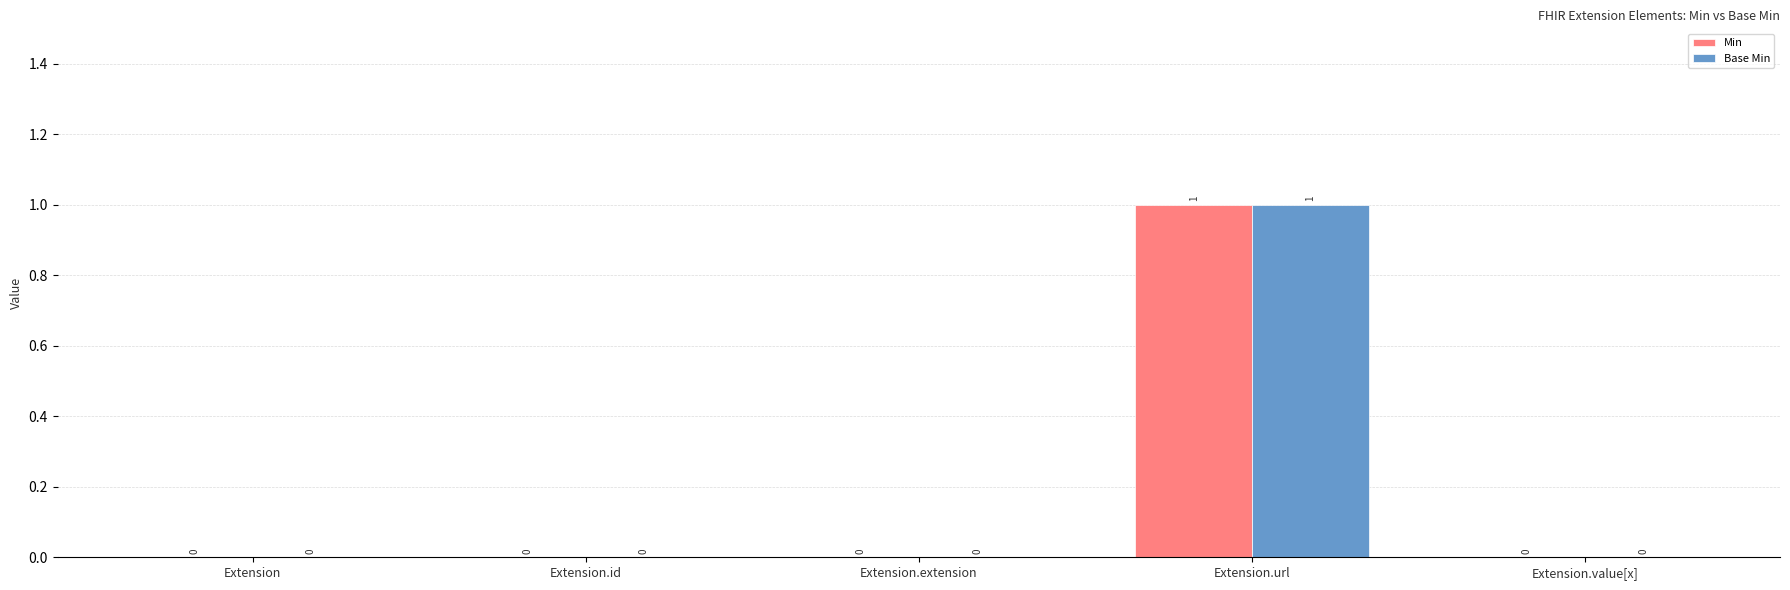

At which category is the sum across all series the highest?

Extension.url